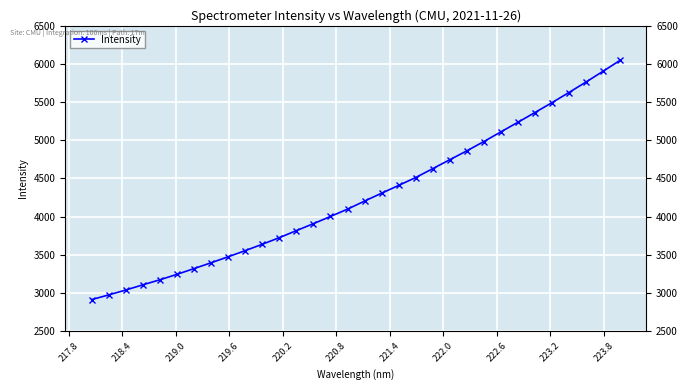

What is the value of the 13th point from the left?

3817.1